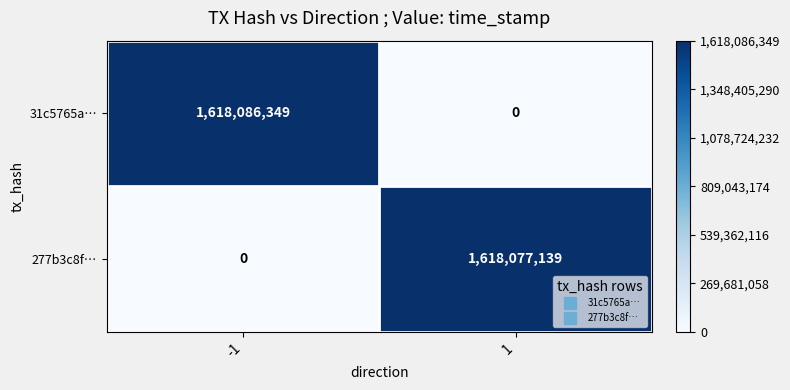

List the series in order of their overall mean, highest first.

31c5765a…, 277b3c8f…